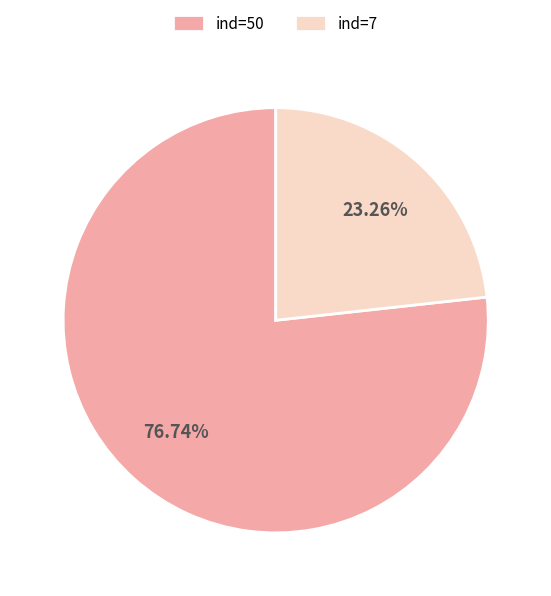

Which category accounts for the majority?

ind=50